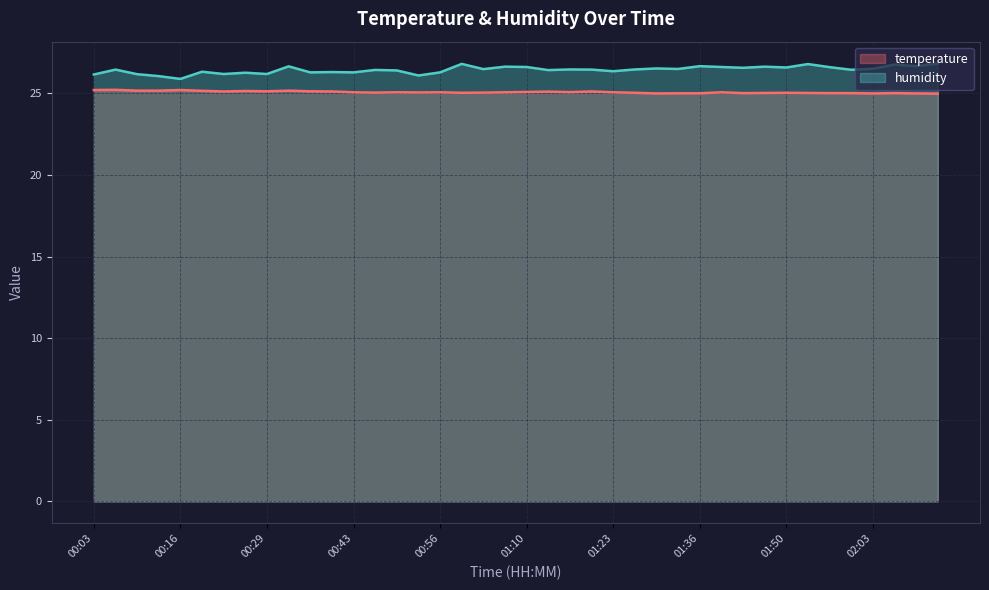

At which label does humidity reach its minimum?

00:16